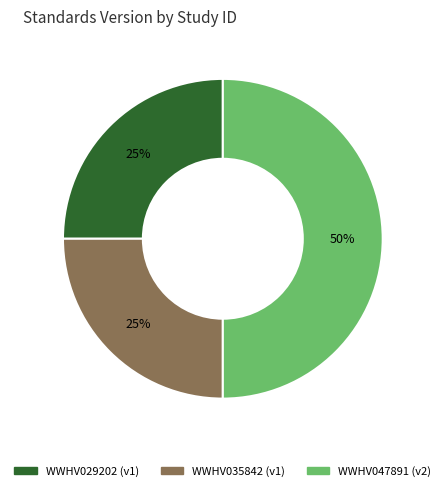

True or false: WWHV035842 accounts for 25% of the total.

True